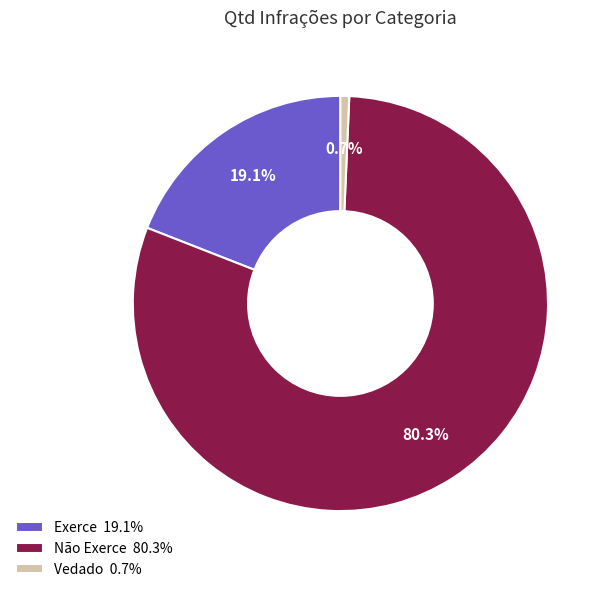

Is there any slice that represents more than half of the pie?

Yes